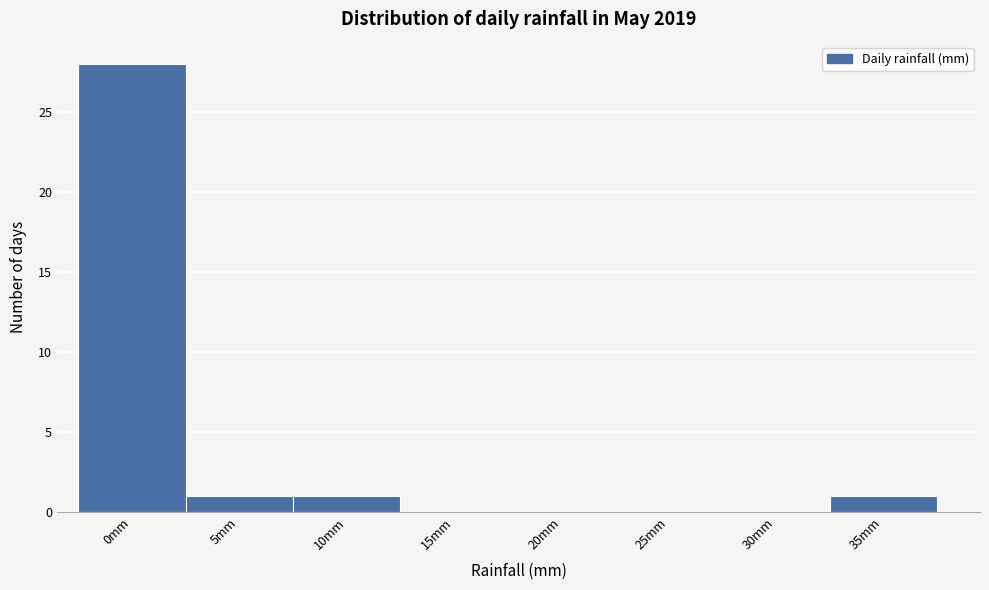

Reading left to right, transcribe all the data shown in this chart.

0mm=28	5mm=1	10mm=1	15mm=0	20mm=0	25mm=0	30mm=0	35mm=1